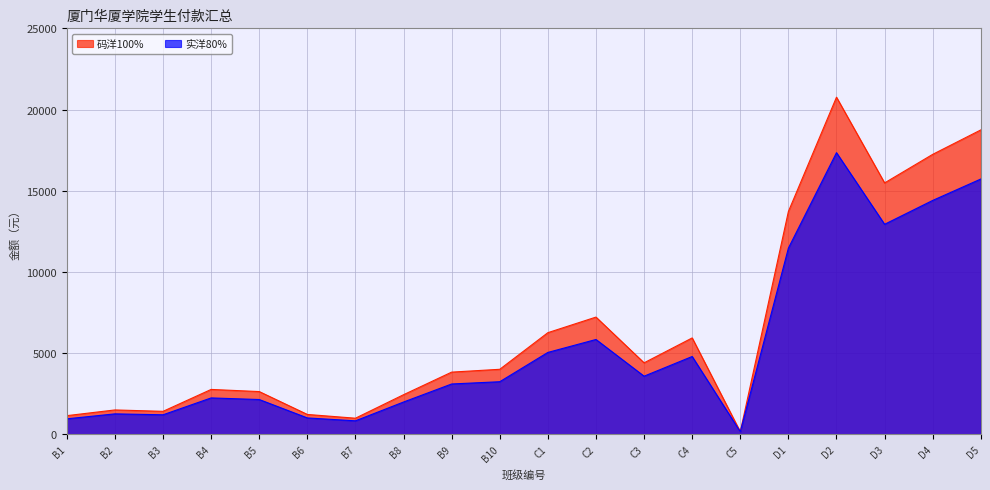

What is the sum of the 实洋80% values at B6 and C3?

4596.0